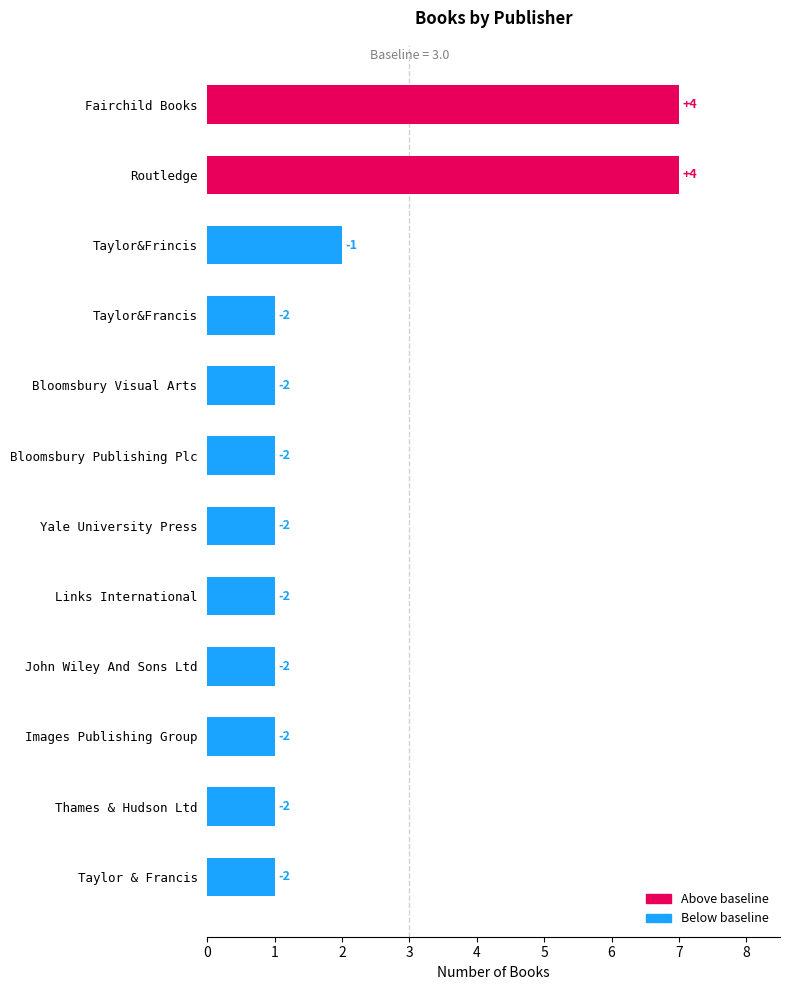

How many bars are there in total?

12